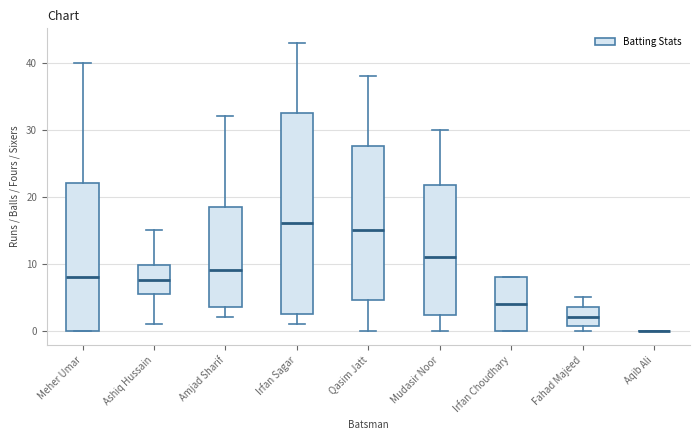

Comparing the boxes themselves (not the whiskers), which one is the tallest?

Irfan Sagar